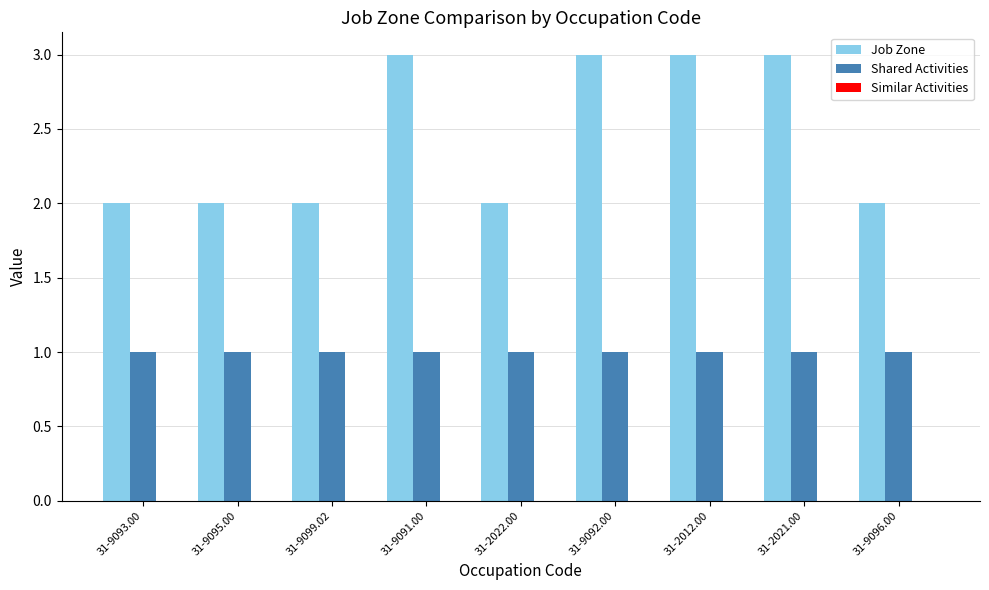

The Shared Activities series shows 1 at 31-2012.00. True or false?

True